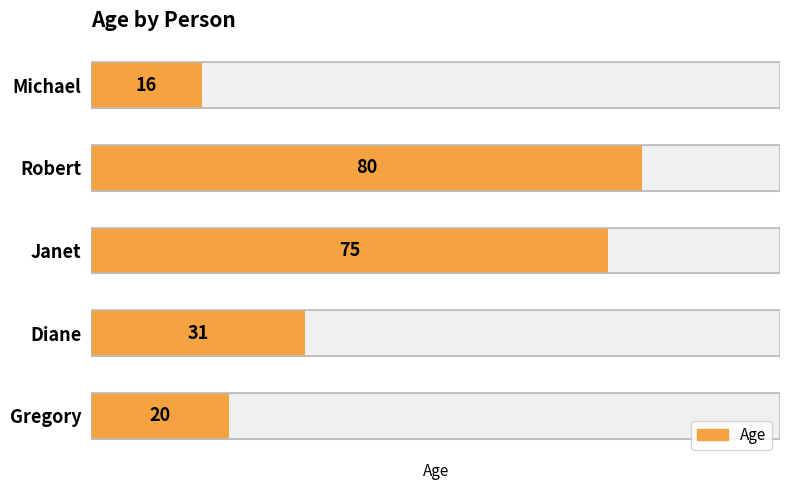

The chart shows a value of 80 at Robert. True or false?

True